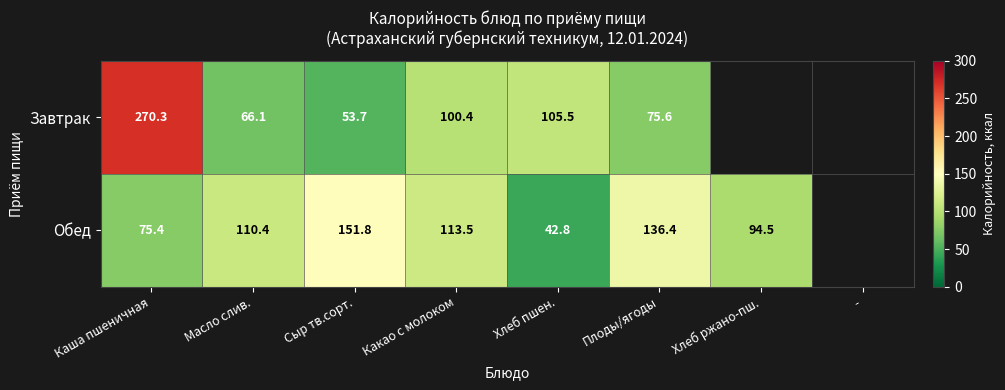

The value of Обед at Масло слив. is 110.4. True or false?

True